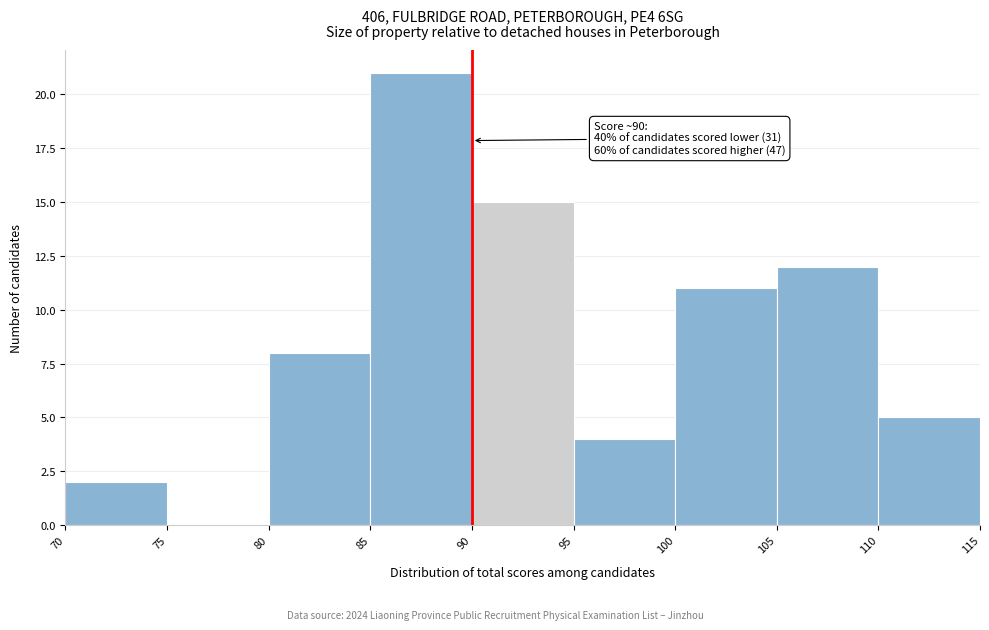

Which range on the x-axis has the tallest bar?

85 to 90